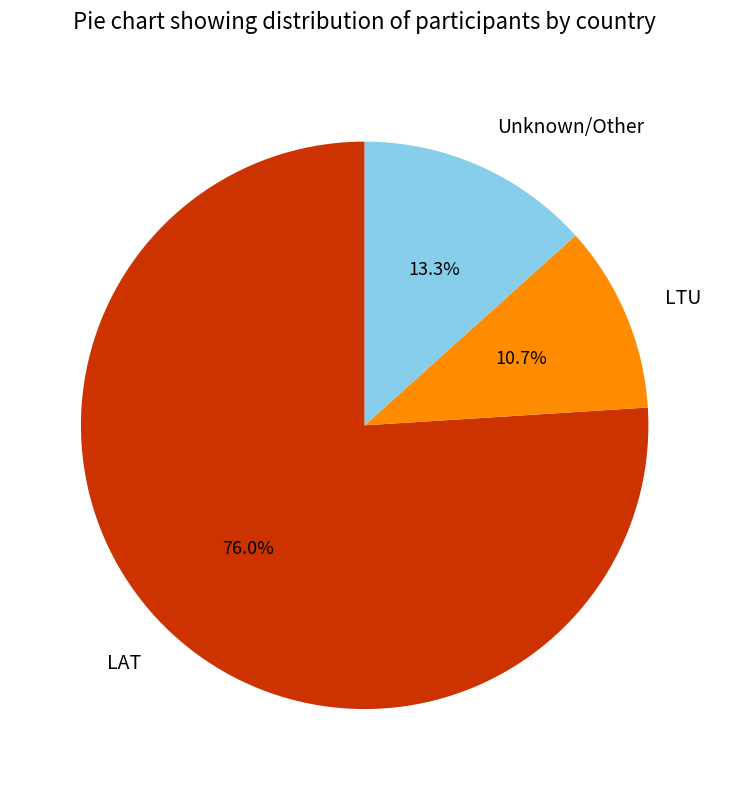

Which has a higher value, LTU or LAT?

LAT